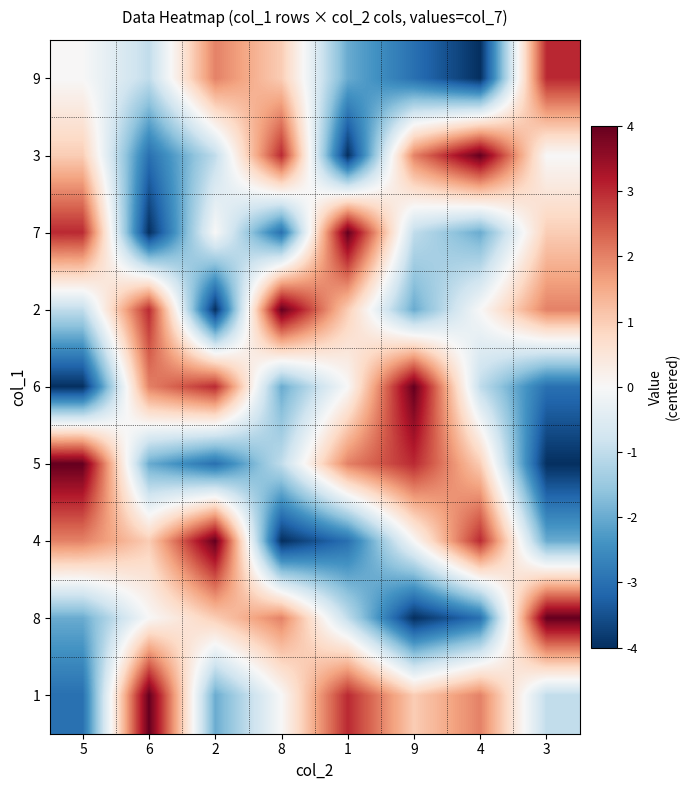

Which series has the largest range (max minus min)?

3